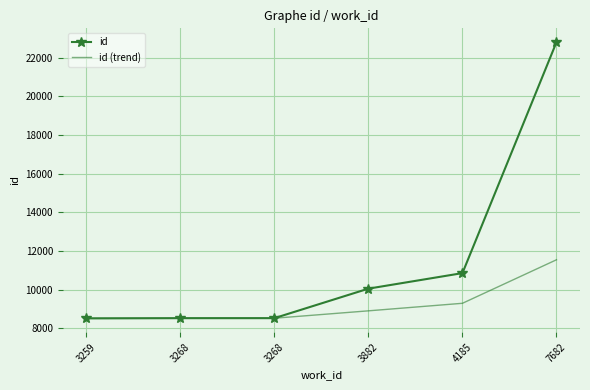

Which series has the largest range (max minus min)?

id